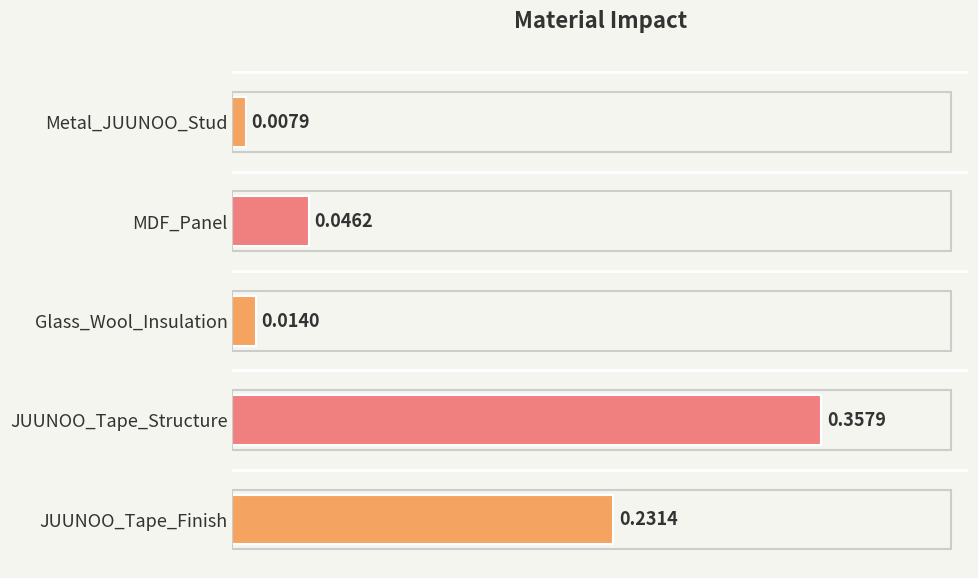

How many data points does each series have?

5